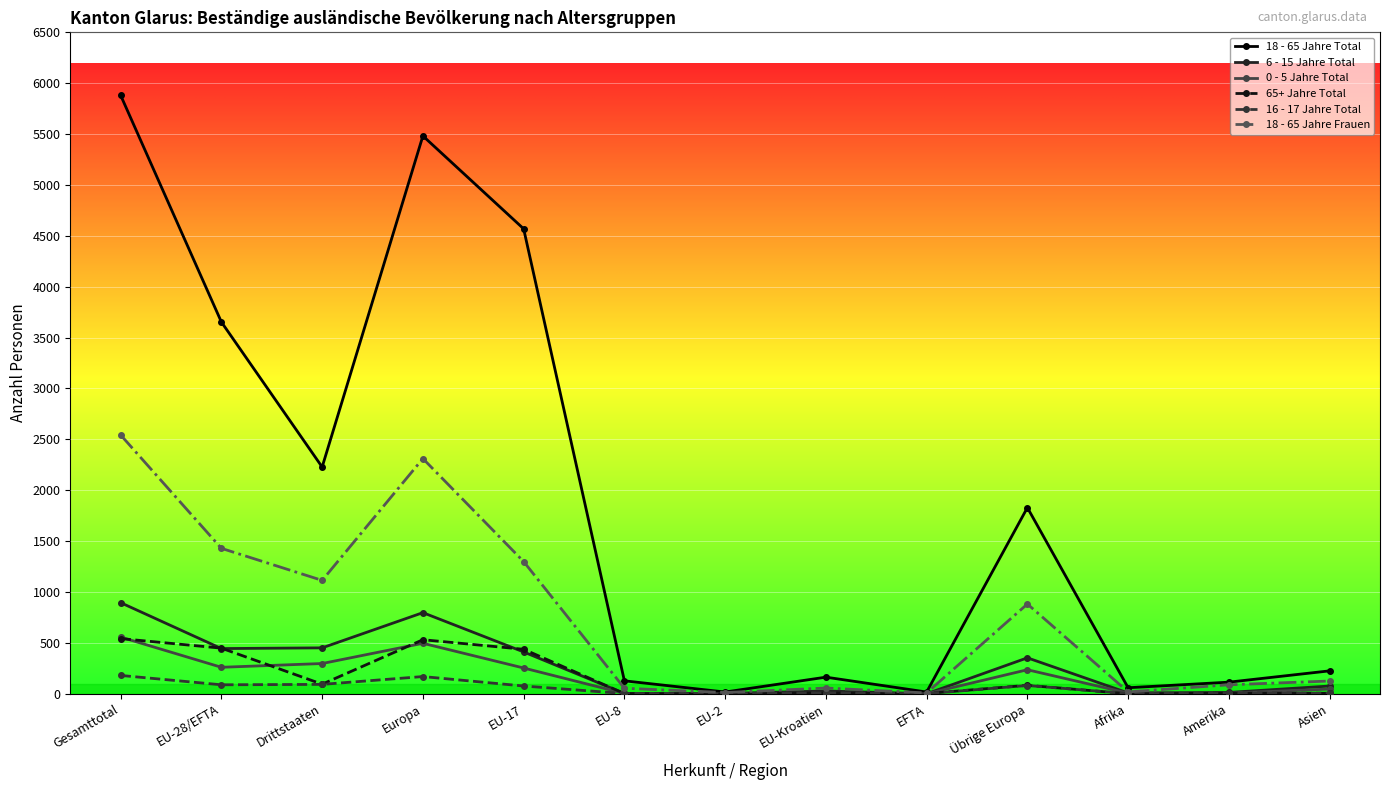

Where is the first local maximum for 18 - 65 Jahre Total?

Europa